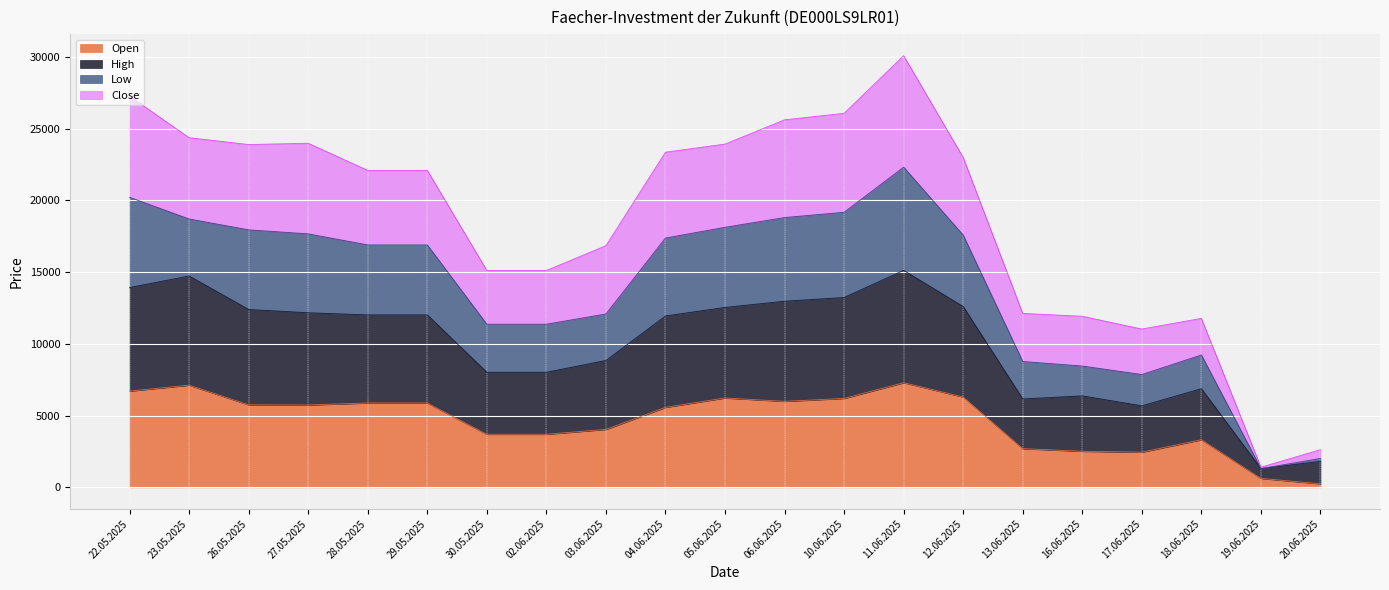

True or false: Low and Open intersect in this chart.

False